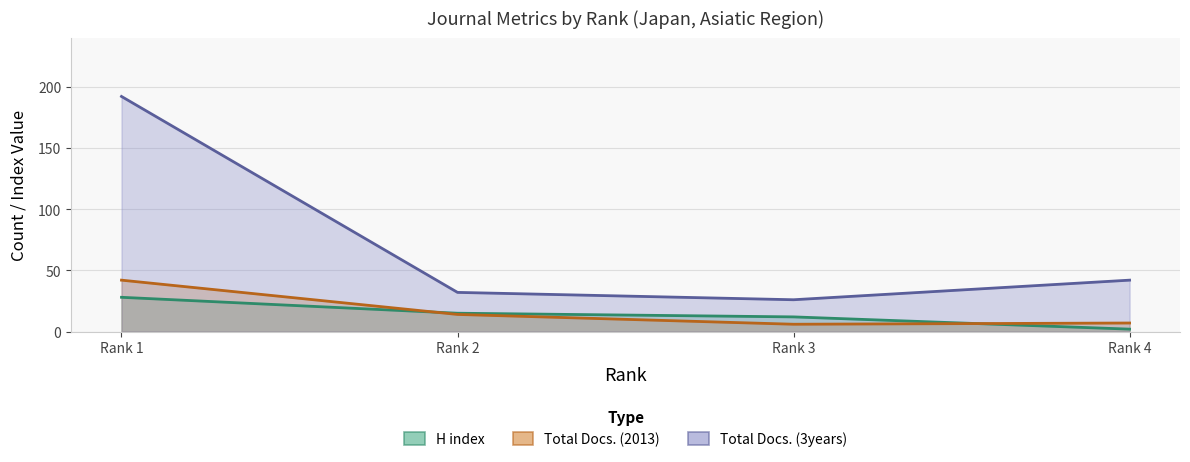

Rank the series by their maximum value, from highest to lowest.

Total Docs. (3years), Total Docs. (2013), H index